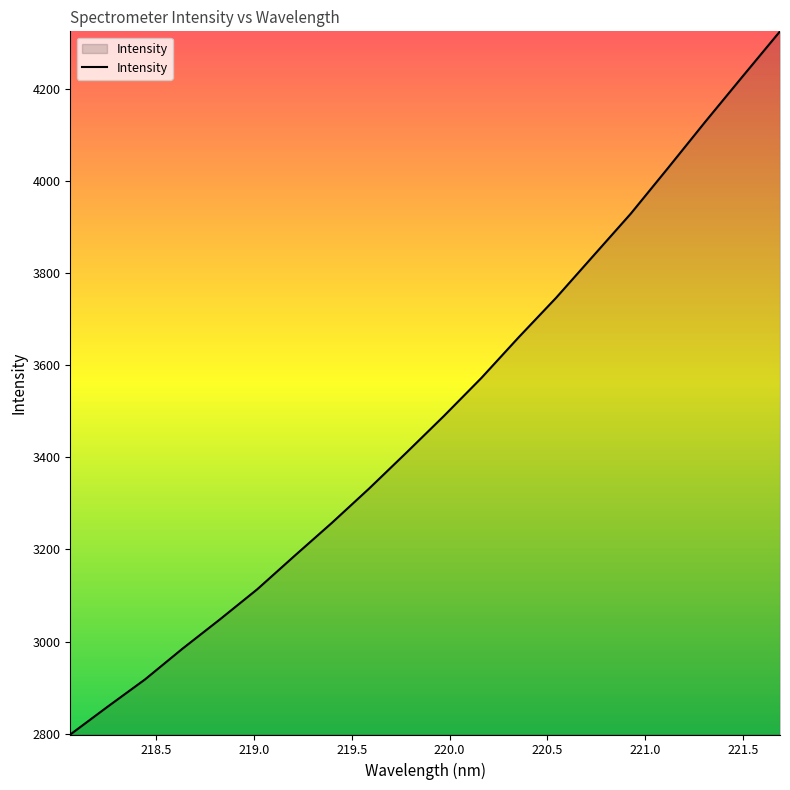

What is the maximum value shown in the chart?

4326.2